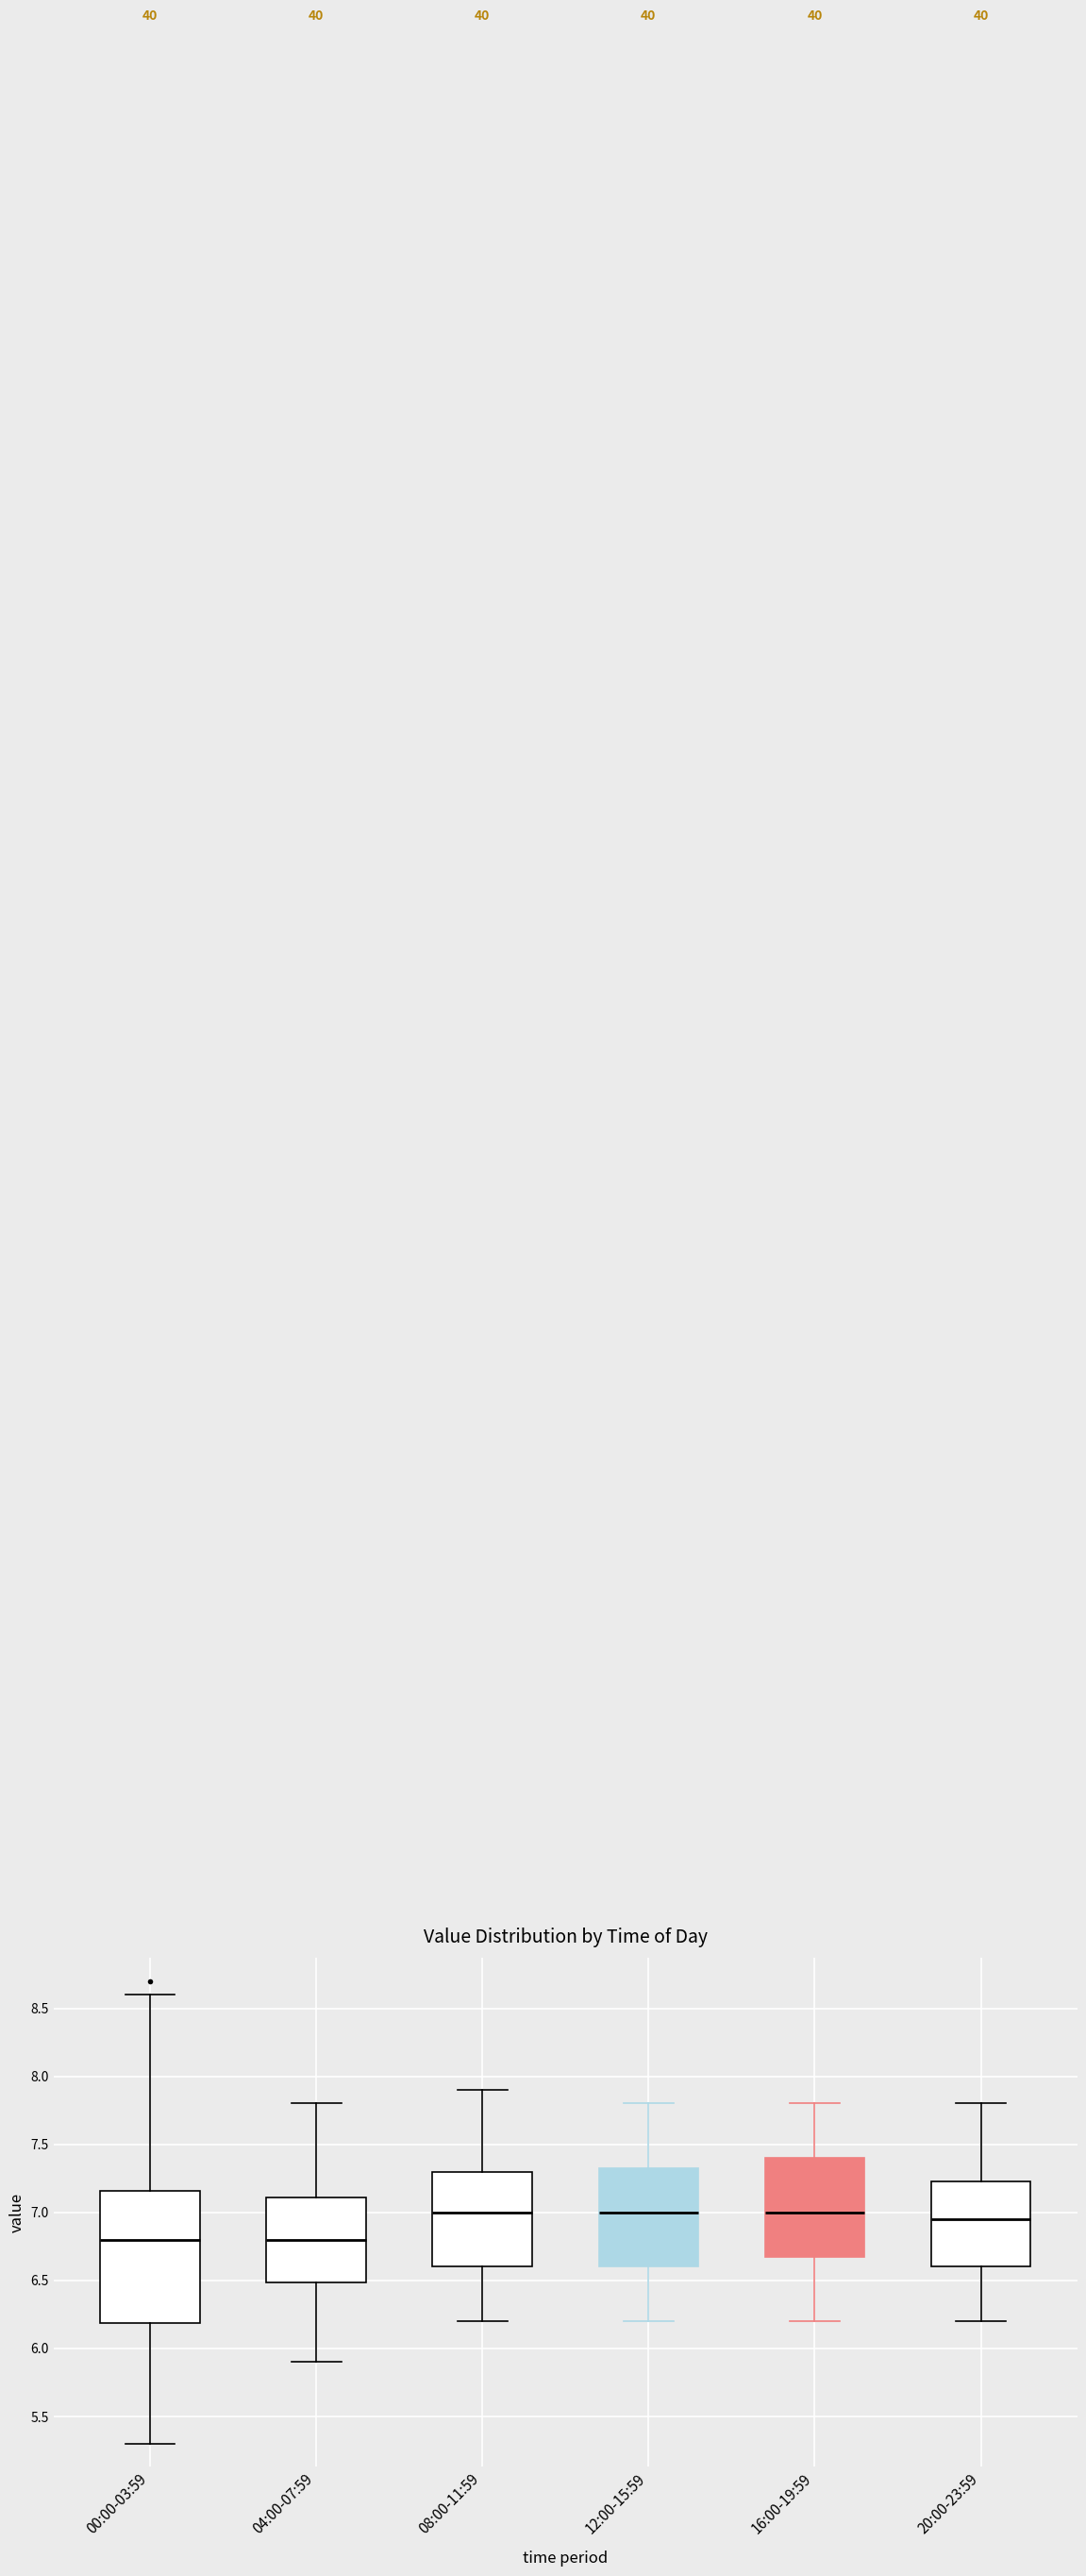

Where is the upper edge of the box for 08:00-11:59 on the y-axis? The values are not printed on the chart, so give them approximately, as read against the axis.

7.30